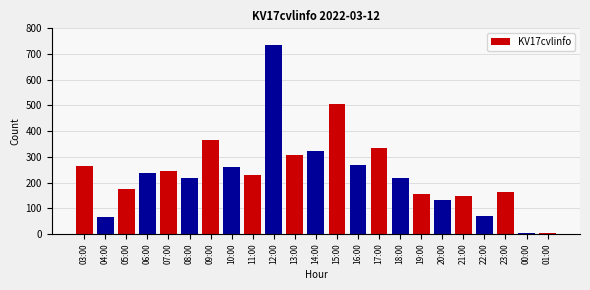

What is the change in value from 14:00 to 22:00?

-252